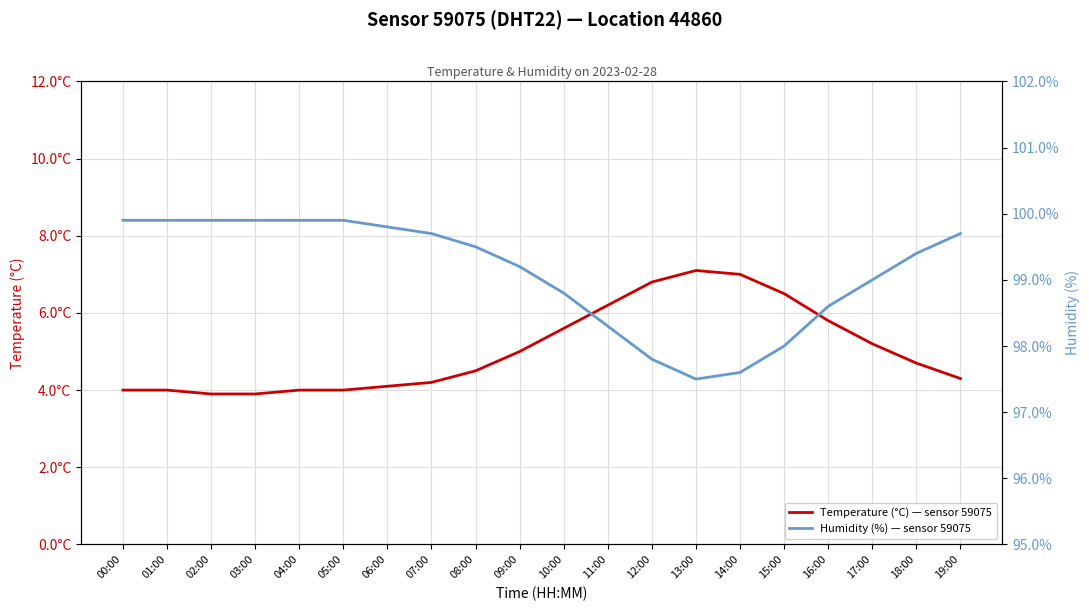

Where is the first local maximum for temperature: sensor 59075, DHT22, loc 44860?

13:00